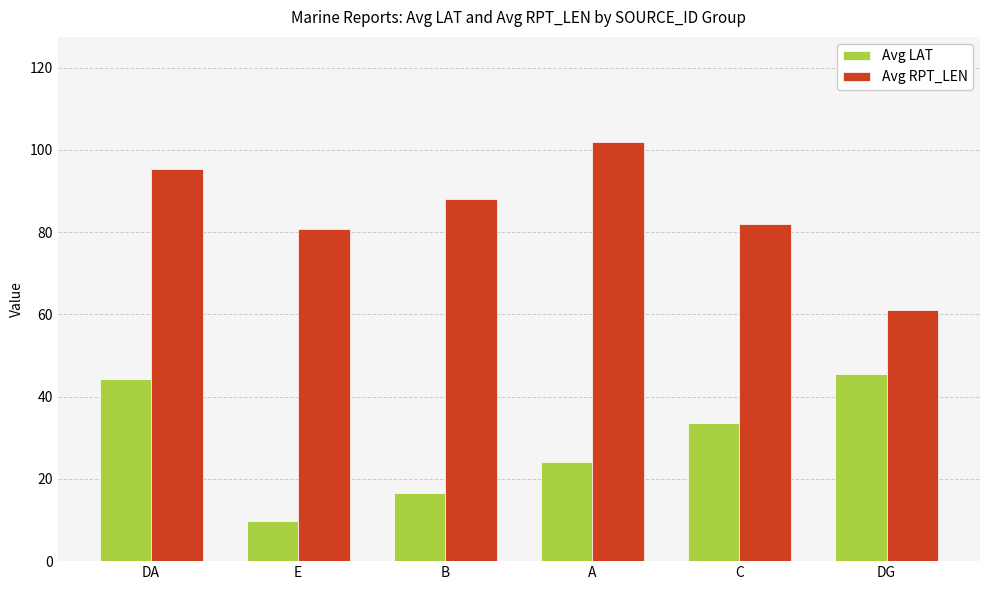

True or false: Avg LAT has a value of 11.1 at B.

False